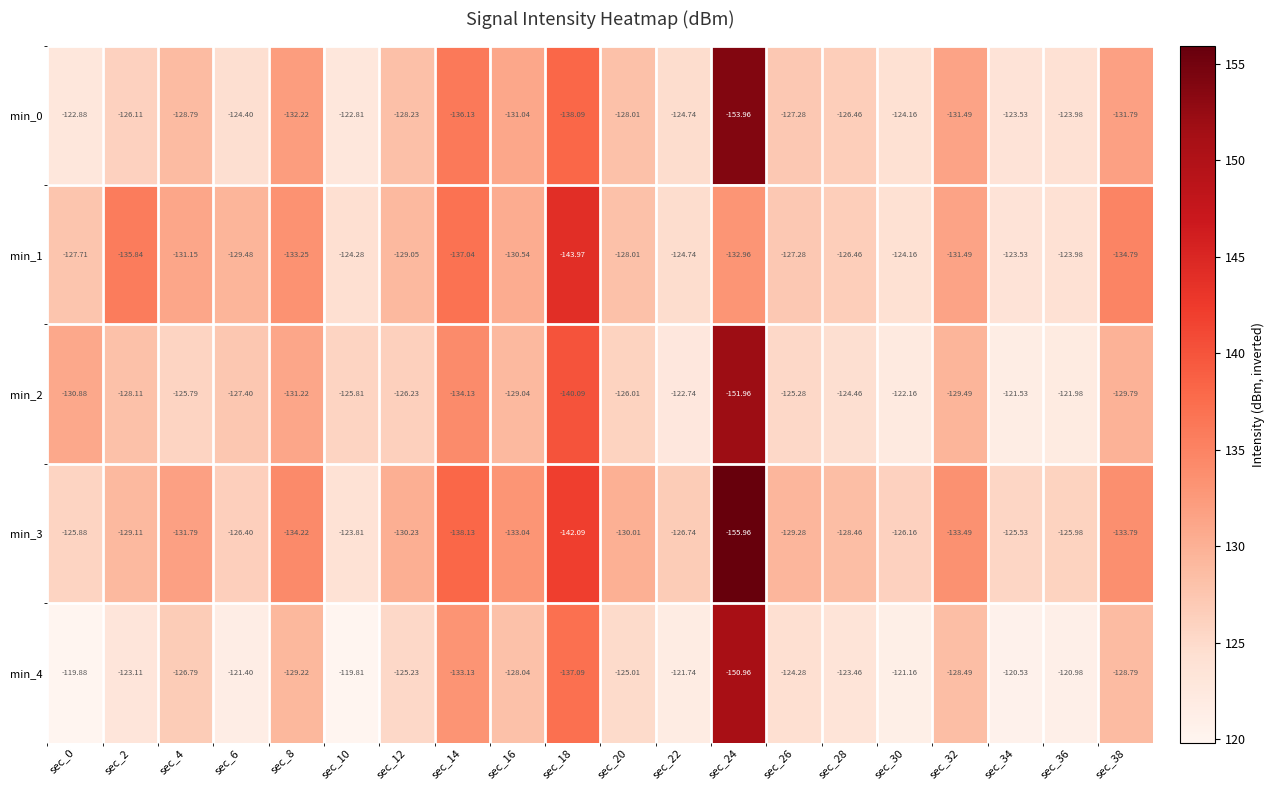

Is the value of min_2 at sec_24 greater than the value of min_0 at sec_32?

No